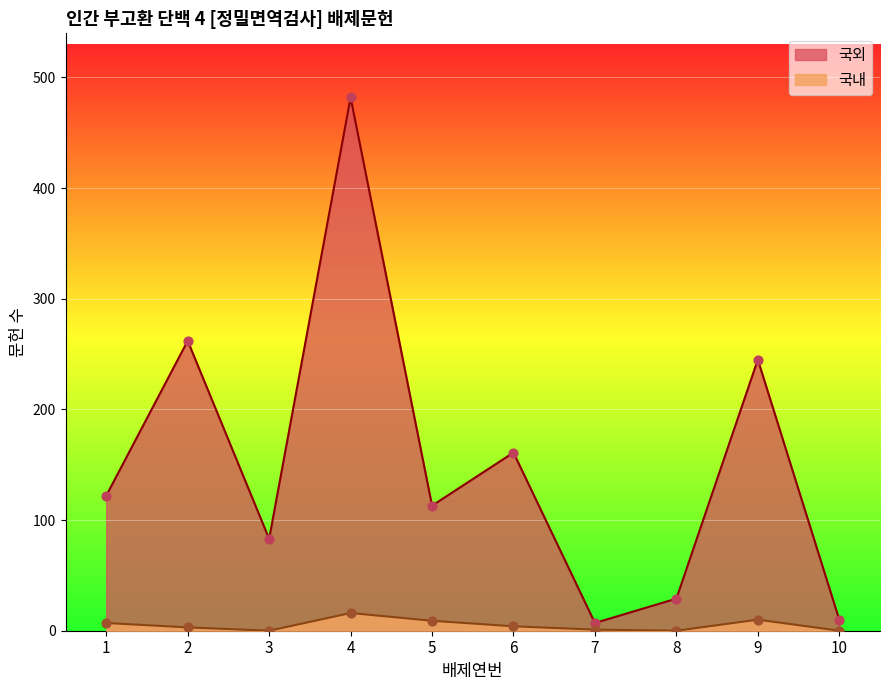

What is the total value across all series at 7?

8